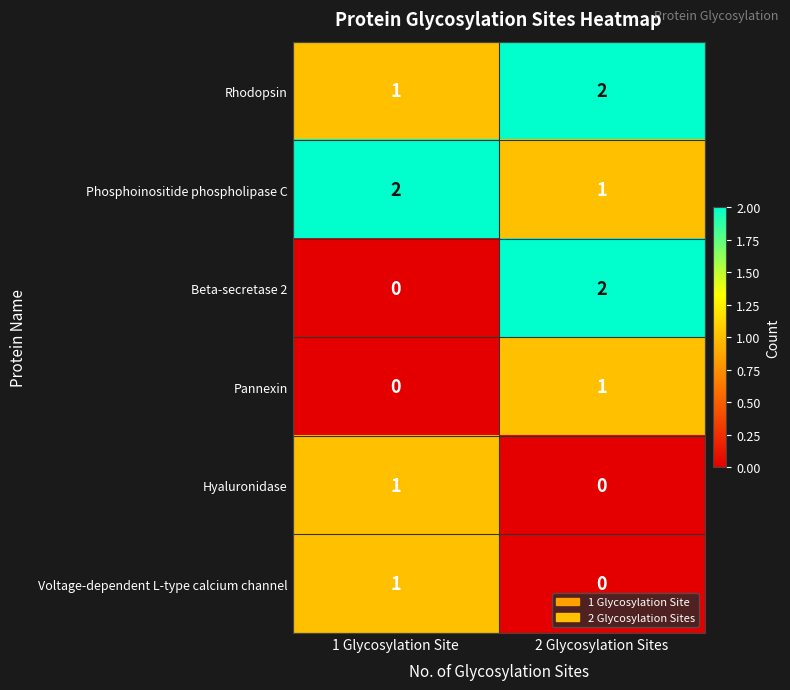

Which category has the lowest value in the Voltage-dependent L-type calcium channel series?

2 Glycosylation Sites